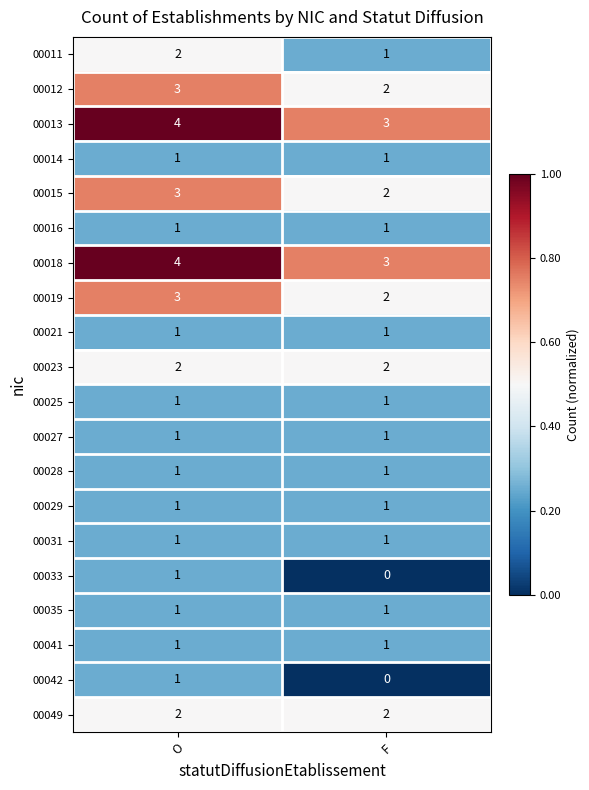

At which category is the sum across all series the highest?

O